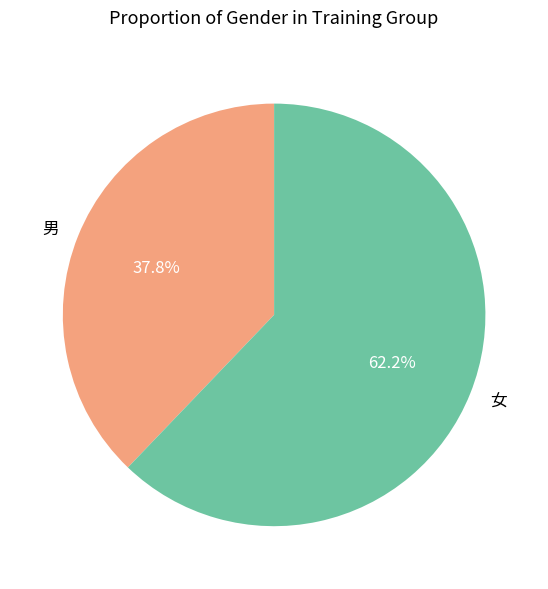

Rank the categories by value from lowest to highest.

男, 女